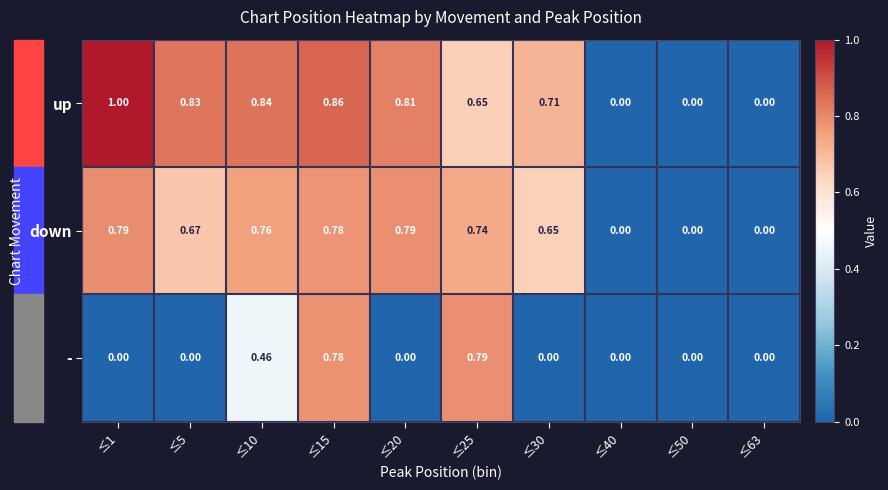

Is the value of up at ≤40 greater than the value of down at ≤15?

No